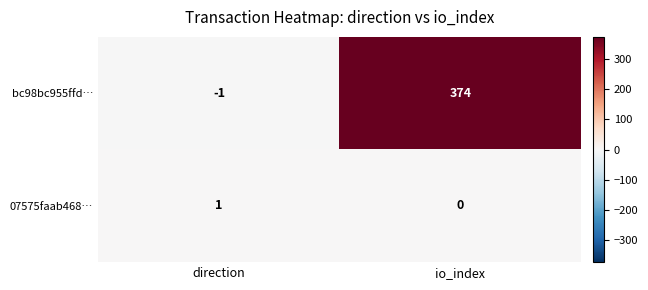

Rank the series by their average value, from lowest to highest.

07575faab468…, bc98bc955ffd…